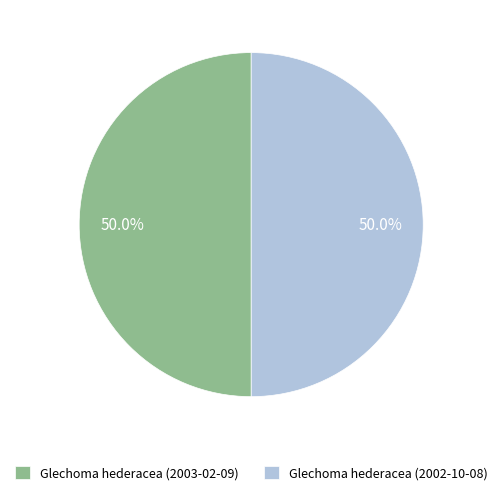

What is the ratio of the value at Glechoma hederacea (2003-02-09) to the value at Glechoma hederacea (2002-10-08)?

1.0